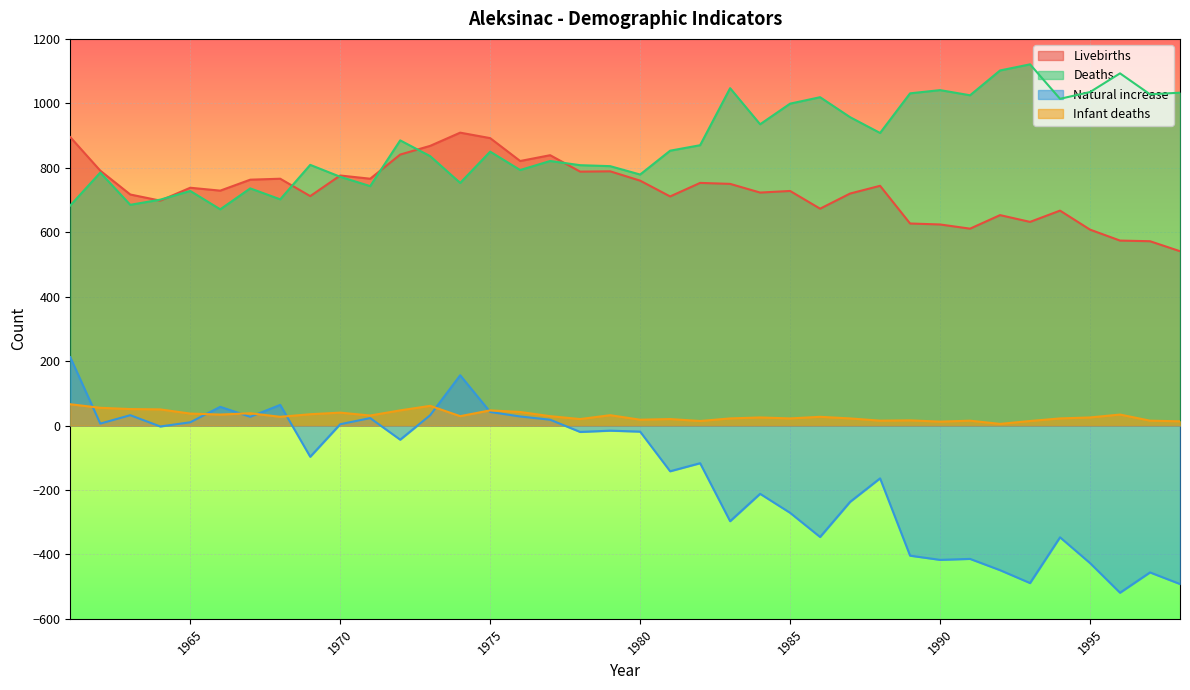

True or false: Infant deaths and Livebirths cross at least once.

False